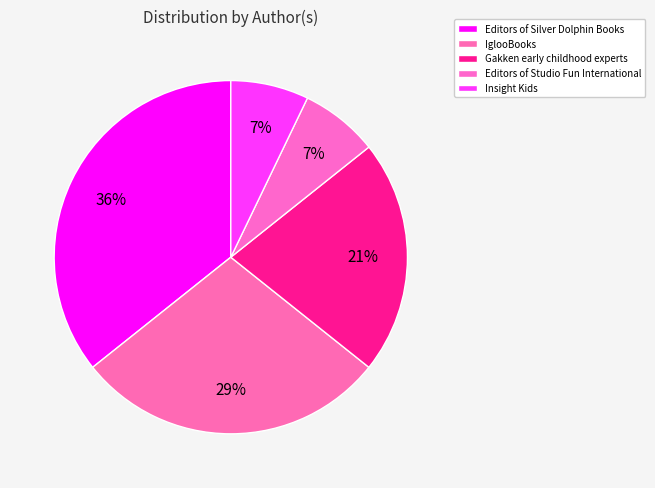

The IglooBooks slice represents 23% of the pie. True or false?

False